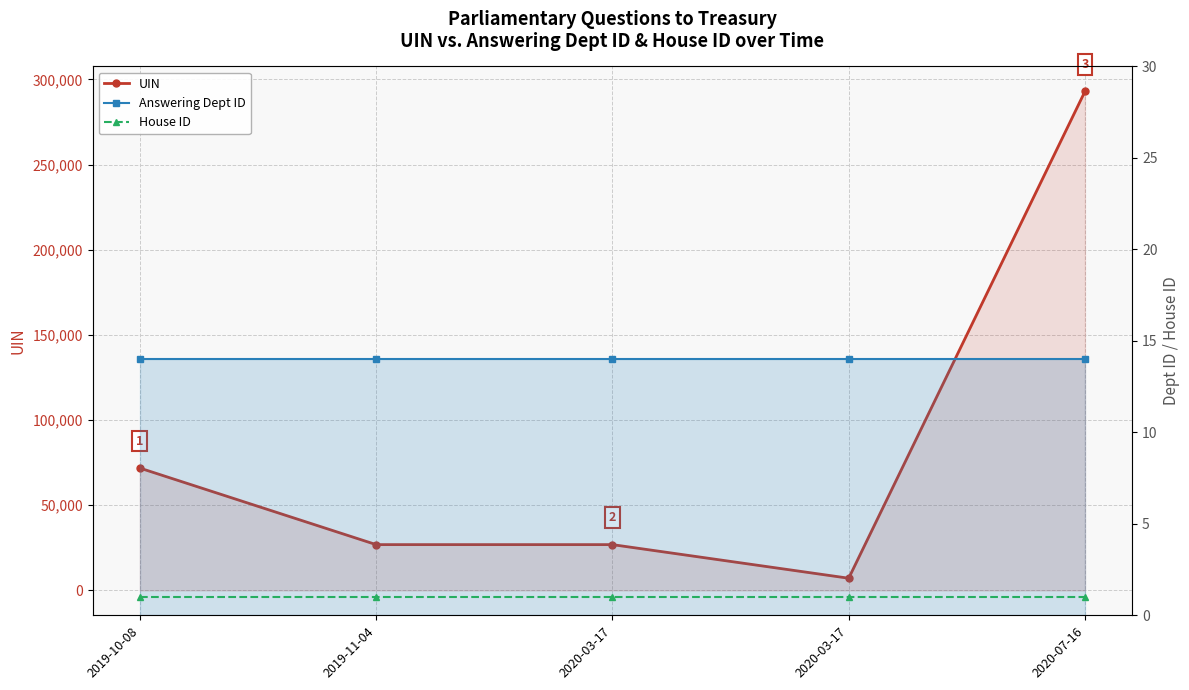

Rank the series by their maximum value, from lowest to highest.

House ID, Answering Dept ID, UIN